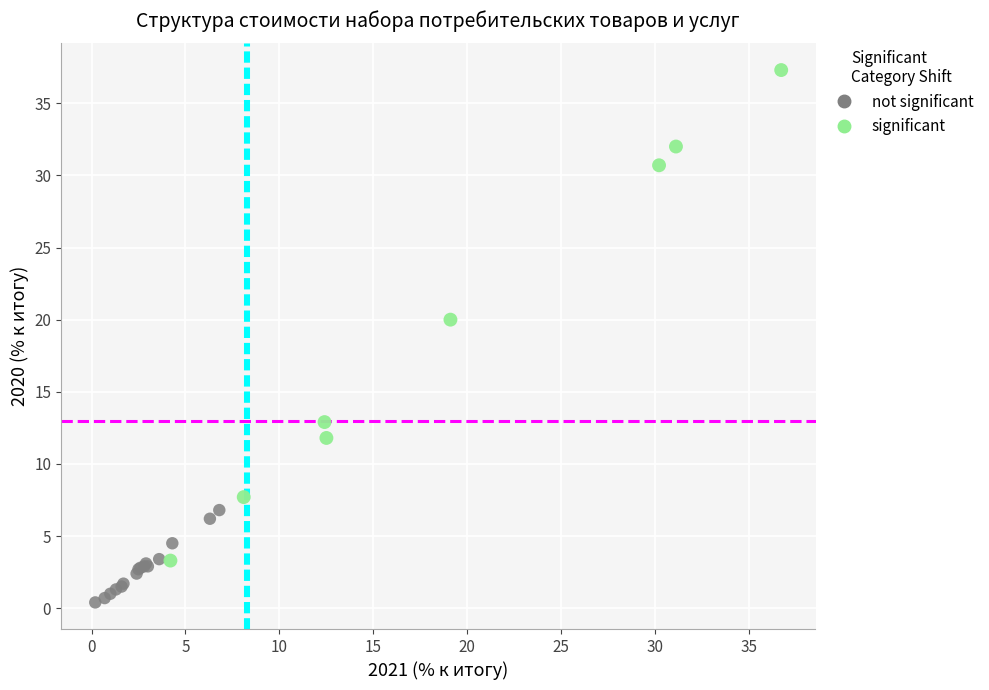

Which series reaches the maximum Y coordinate?

significant